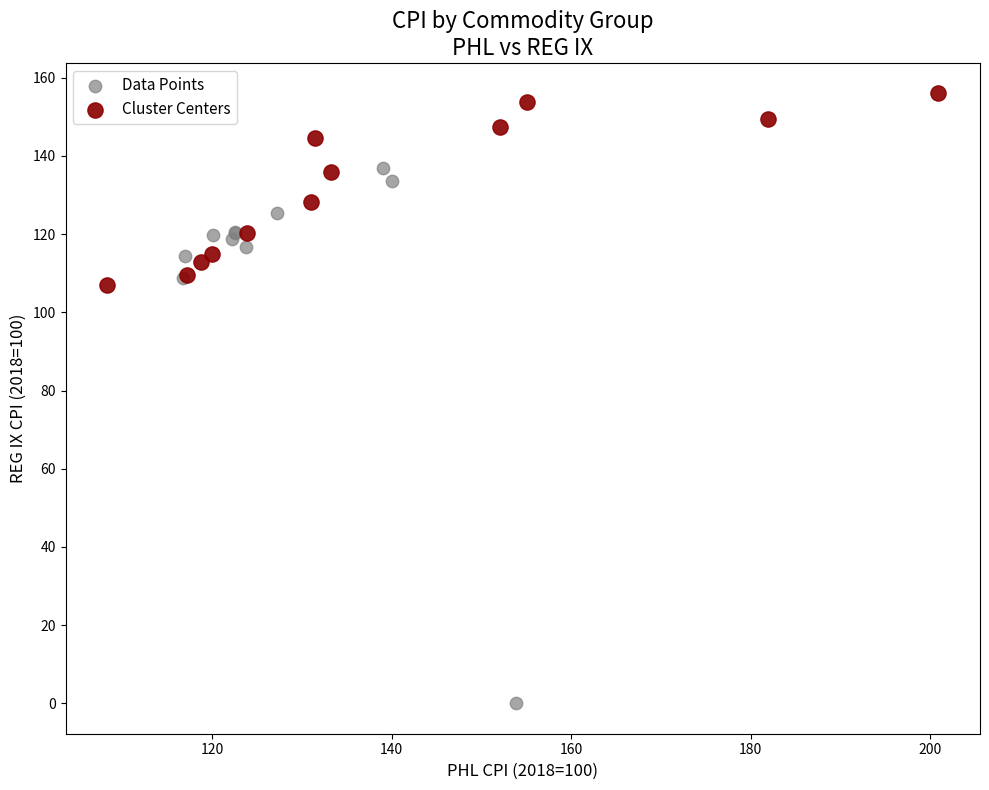

What are all the series names shown in the legend?

Data Points, Cluster Centers